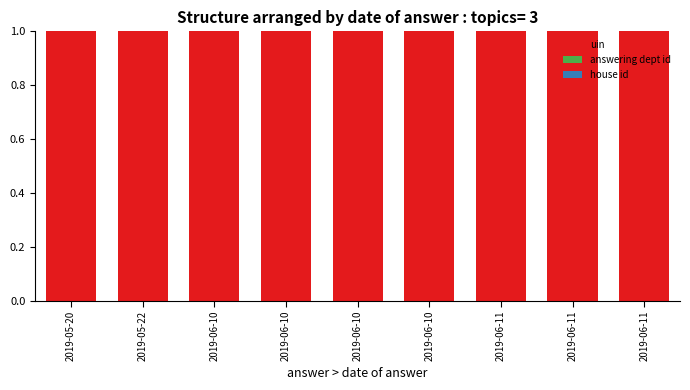

True or false: uin has a value of 1.0 at 2019-06-11.

True